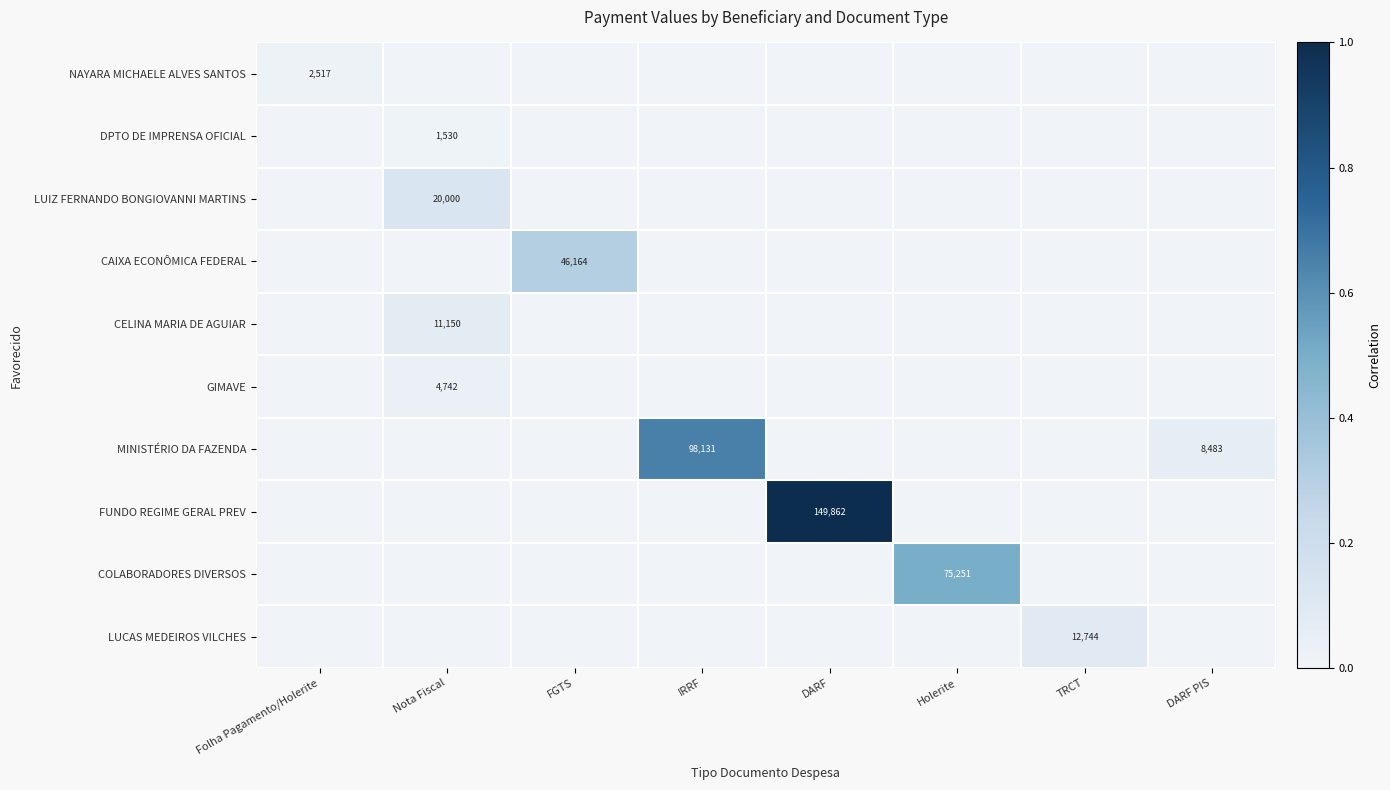

The DPTO DE IMPRENSA OFICIAL series shows 1530 at Nota Fiscal. True or false?

True